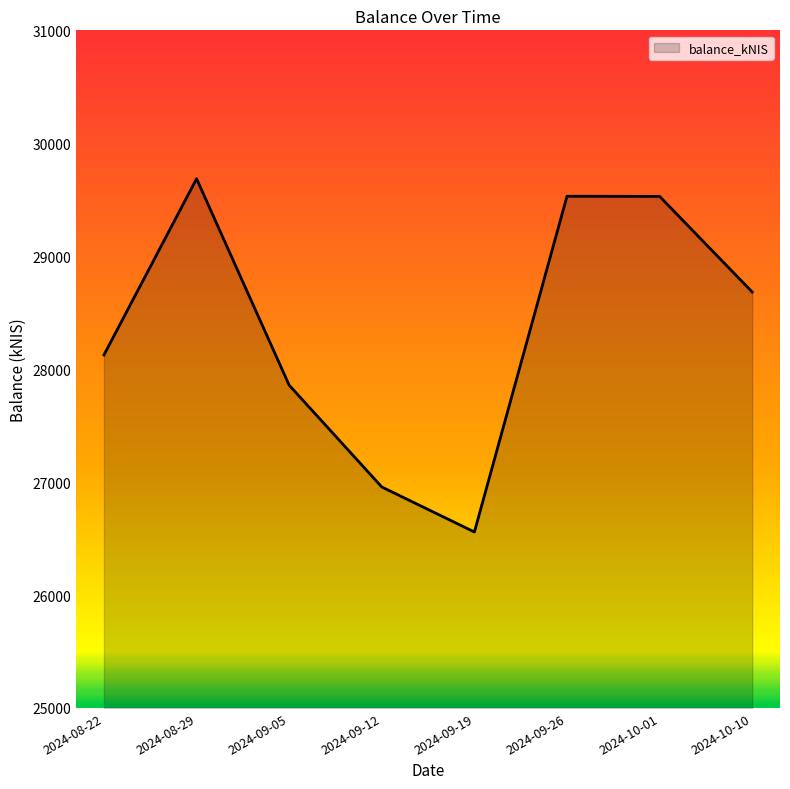

True or false: the data has more than 0 interior local peaks.

True